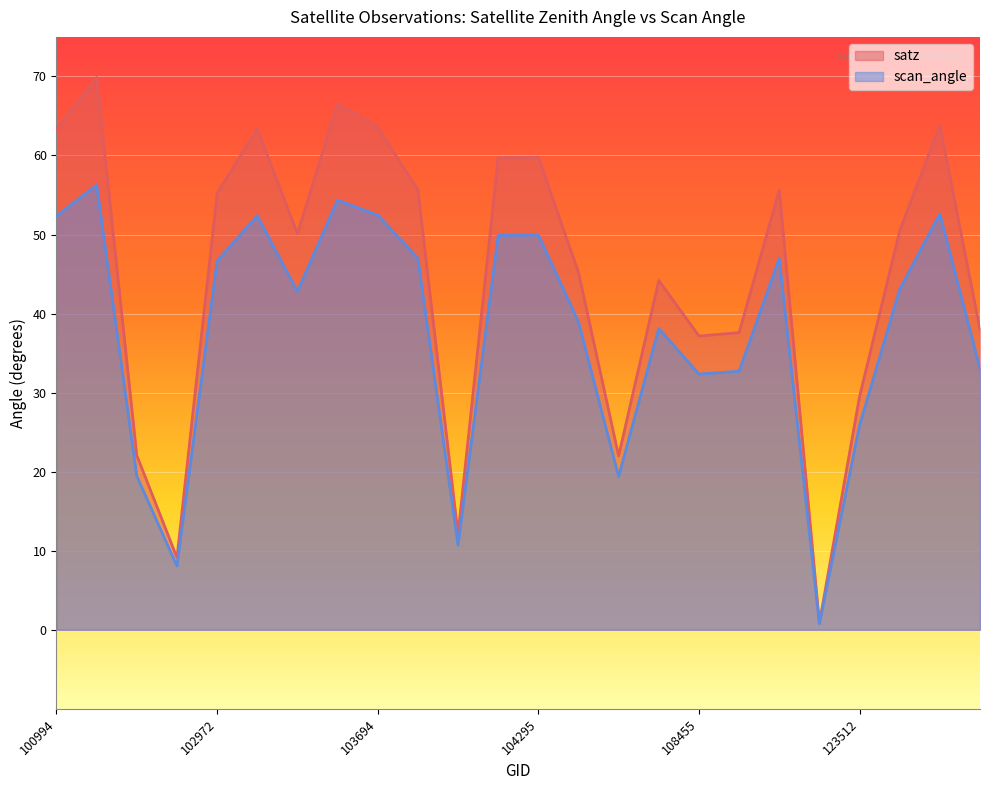

How many lines are shown in the chart?

2